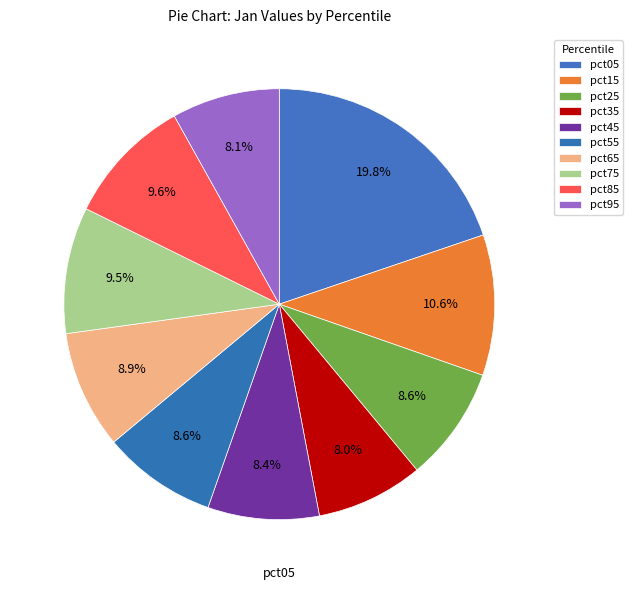

Rank the categories by value from lowest to highest.

pct35, pct95, pct45, pct55, pct25, pct65, pct75, pct85, pct15, pct05